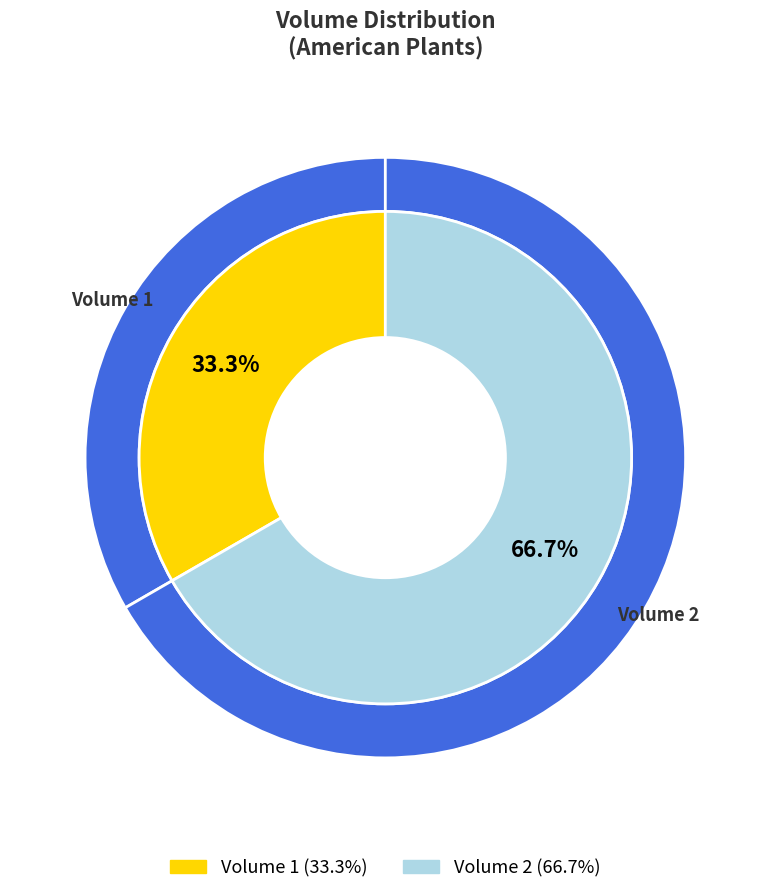

To the nearest percent, what is the combined percentage of Volume 1 and Volume 2?

100%